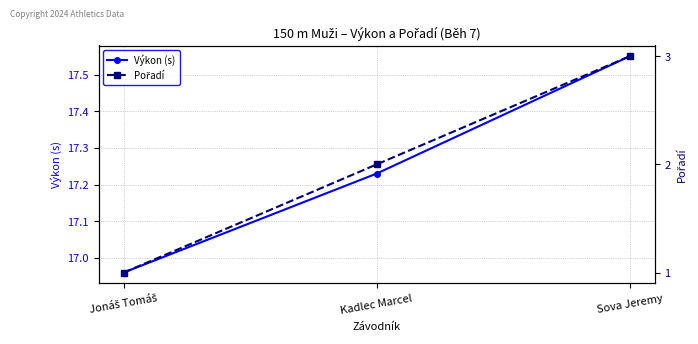

Which category has the highest value across all series?

Sova Jeremy